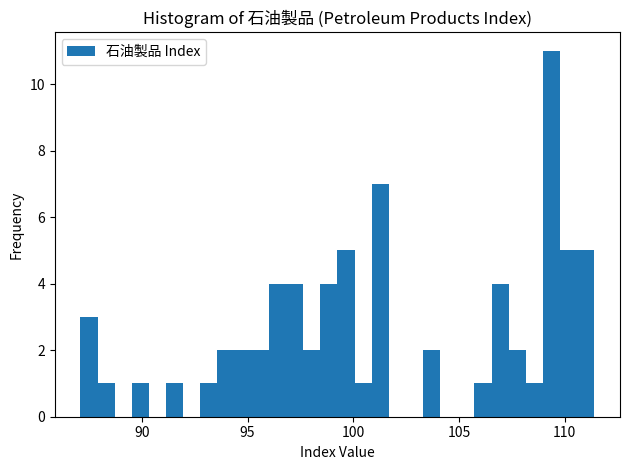

Around what value on the x-axis is the tallest bar? Give the approximate position of its centre, as read against the axis.

109.5